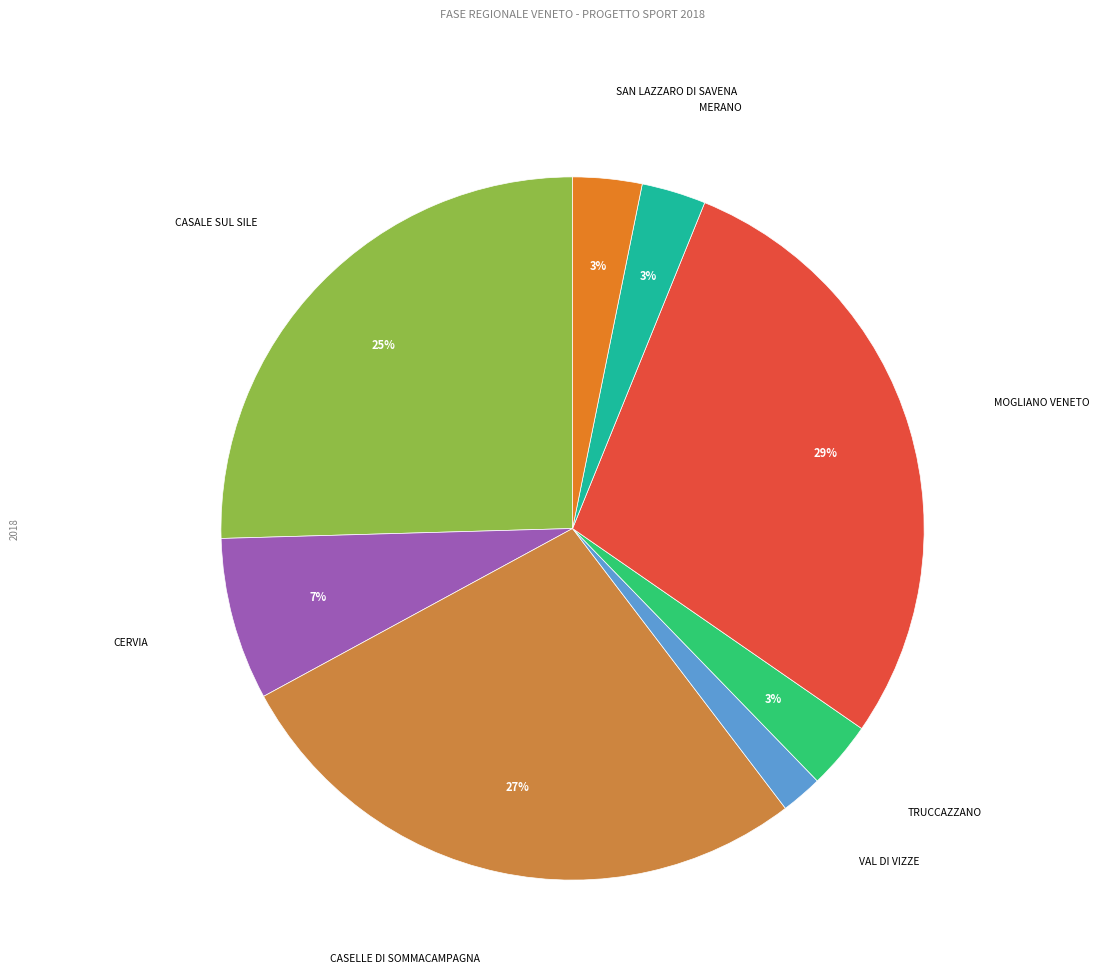

To the nearest percent, what is the combined percentage of TRUCCAZZANO and MERANO?

6%